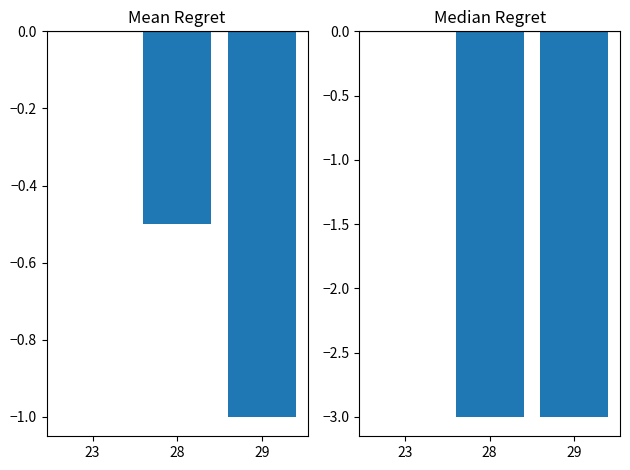

Which series has the largest total across all categories?

Mean Signal (norm)